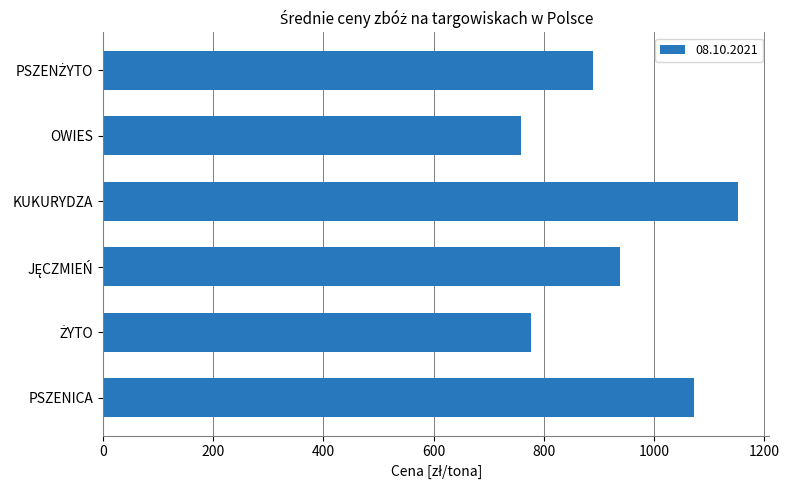

Between KUKURYDZA and OWIES, which is larger?

KUKURYDZA